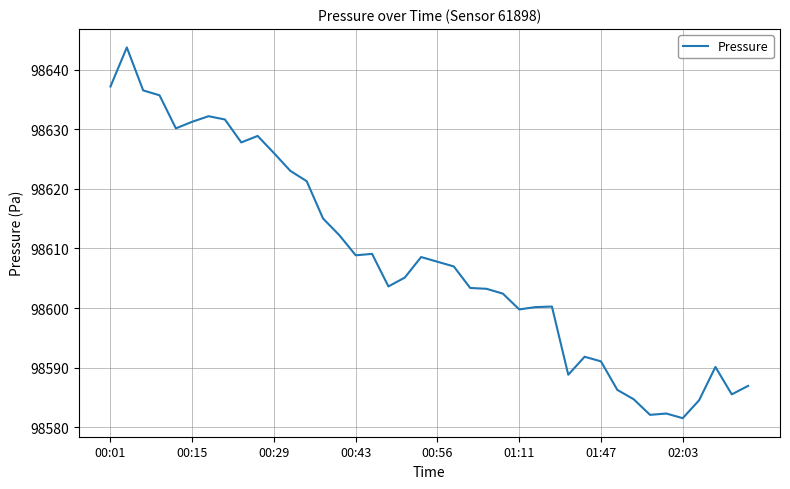

What is the maximum value shown in the chart?

98643.7